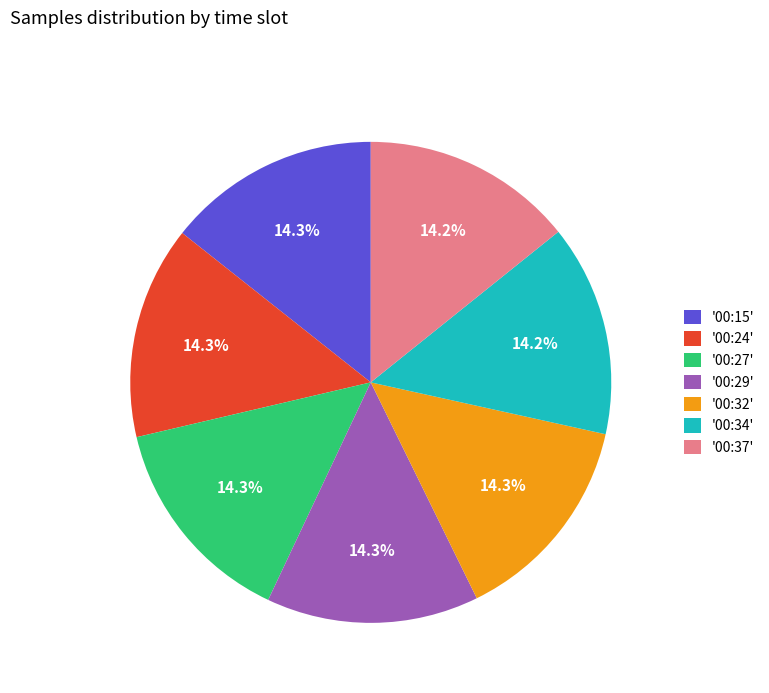

Combined, do '00:29' and '00:37' account for over 50%?

No